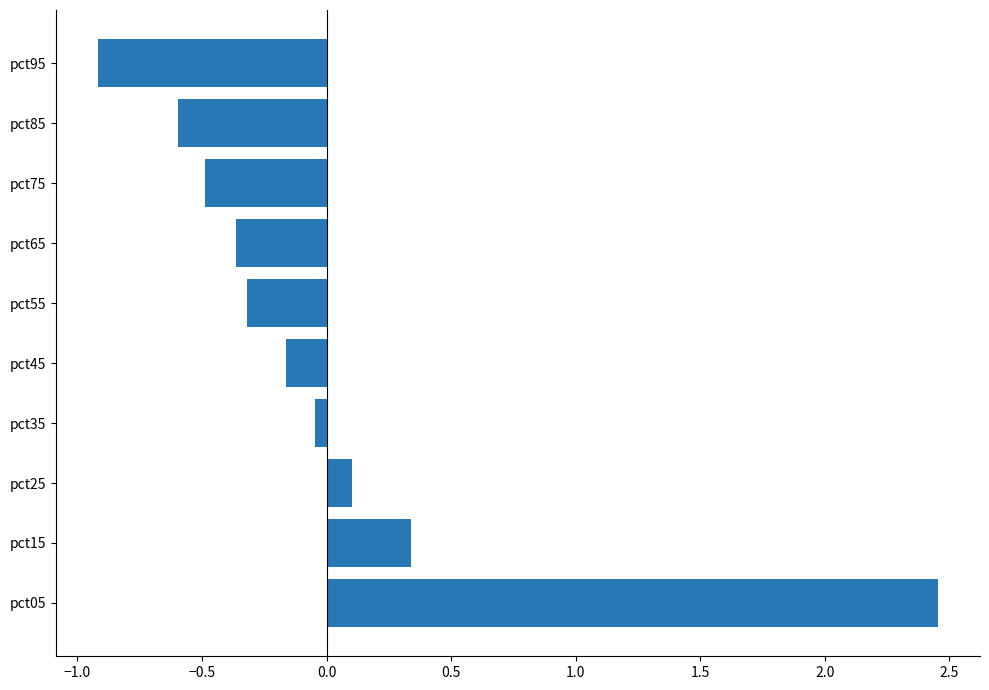

Which category has the lowest value across all series?

pct95